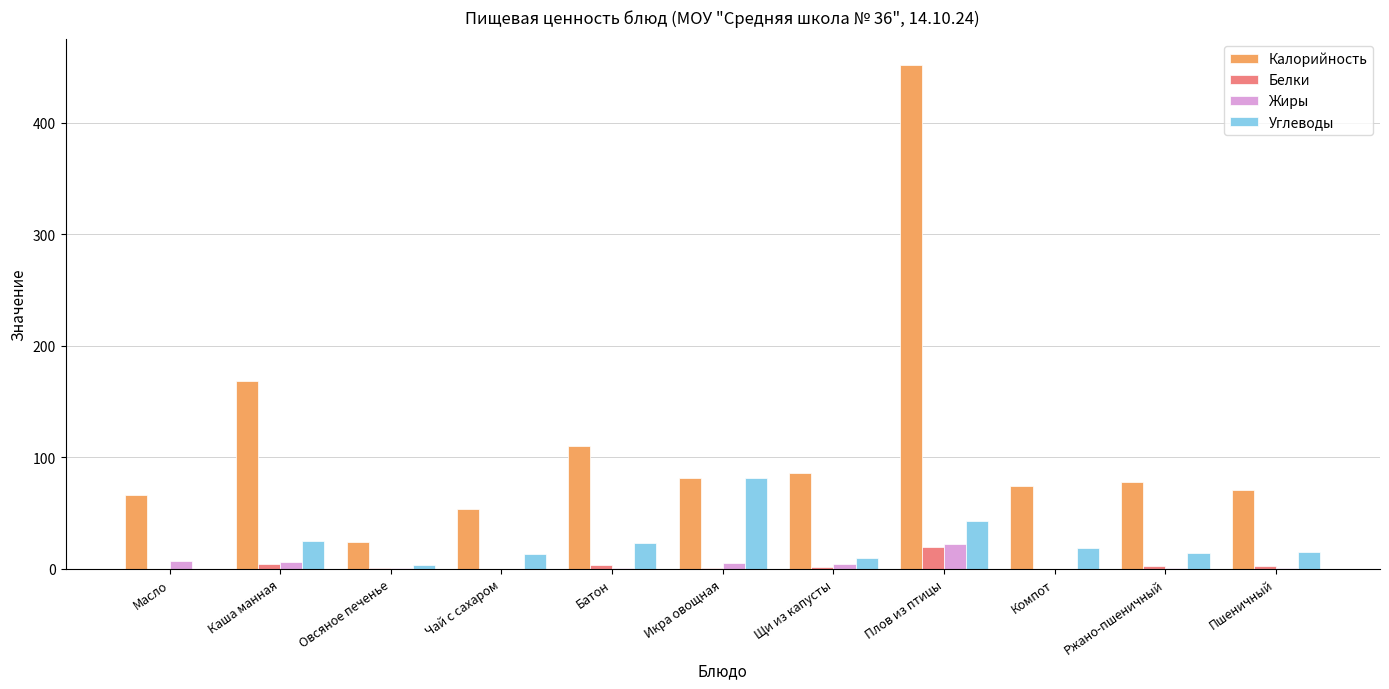

The Калорийность series shows 110.0 at Батон. True or false?

True